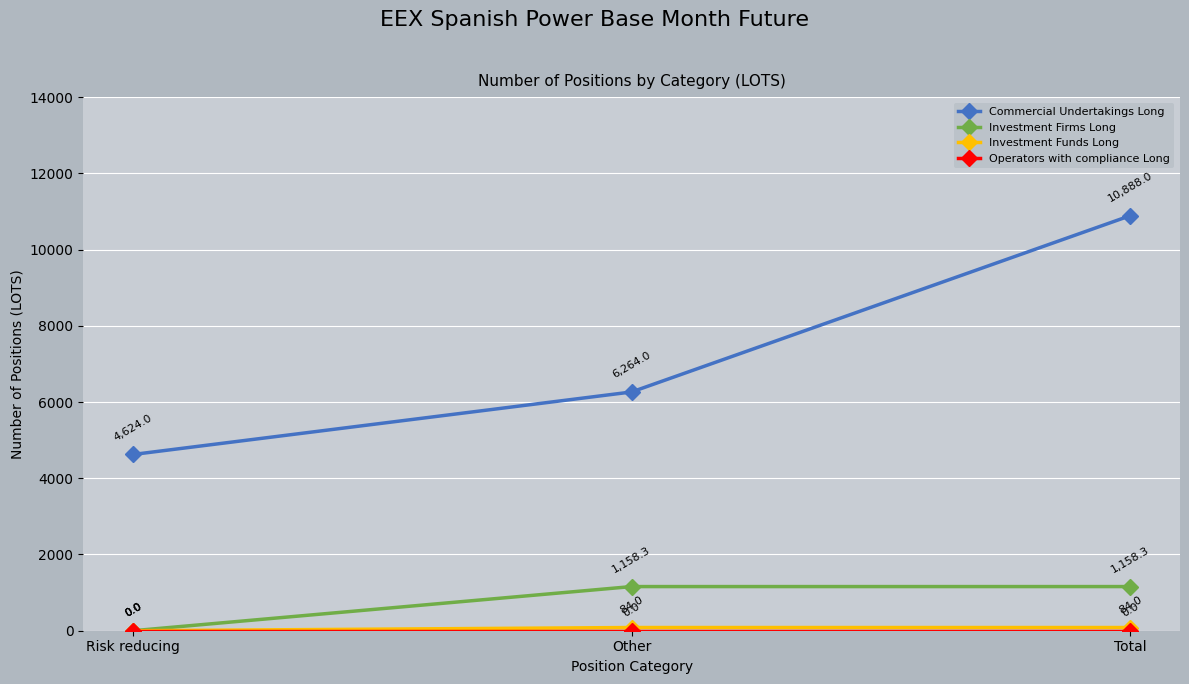

What is the difference between the highest and lowest values at Risk reducing?

4624.0